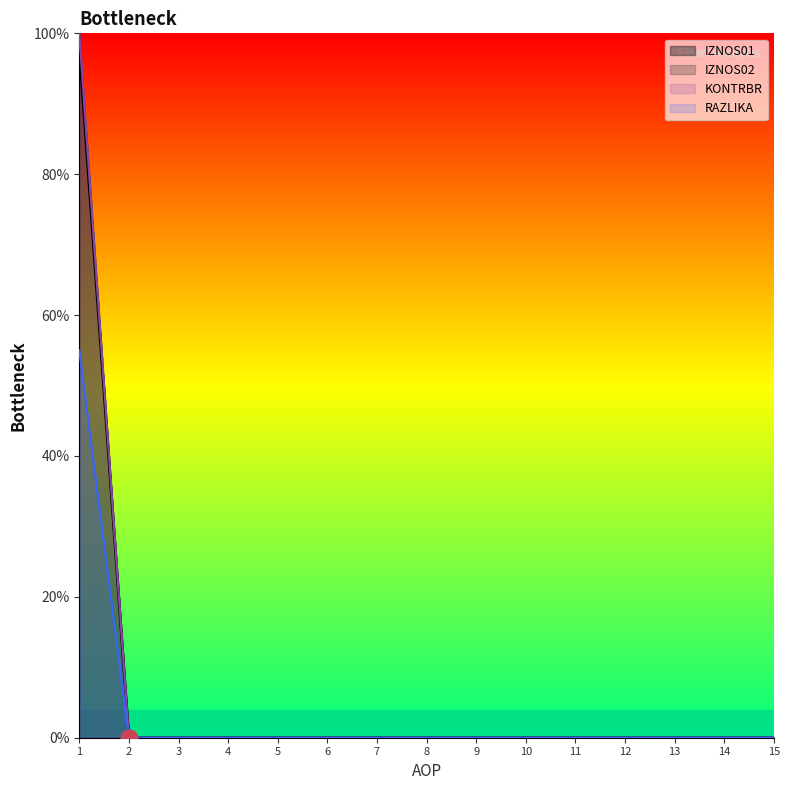

Is it true that RAZLIKA equals 55.0 at 1?

True